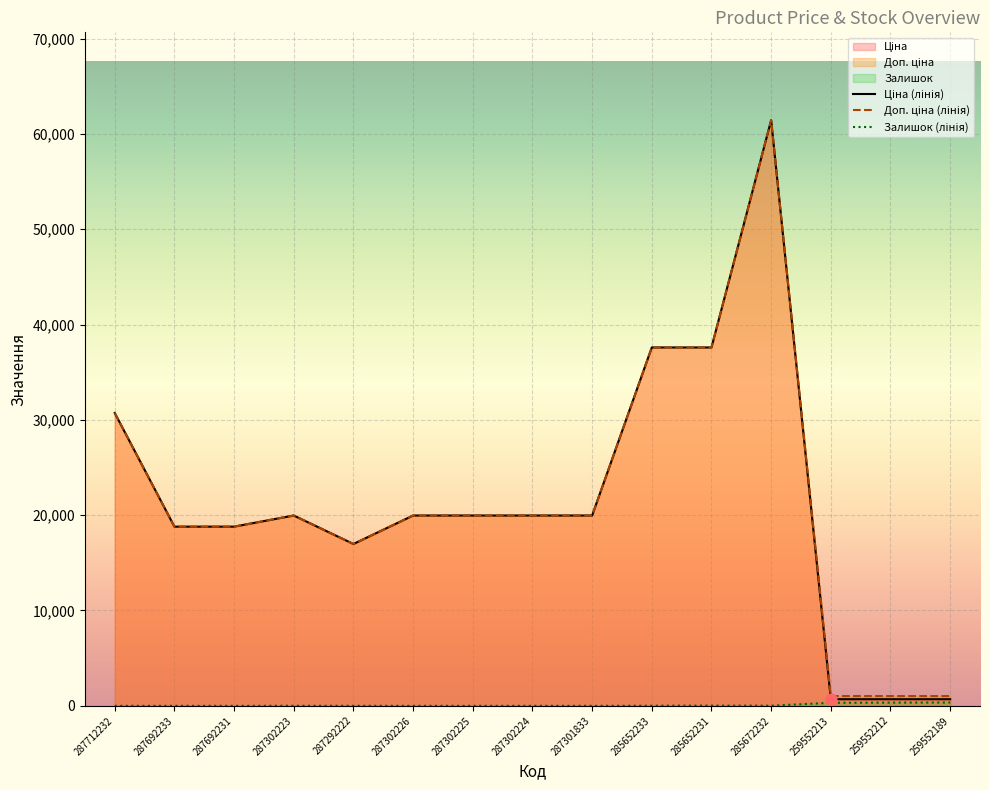

Which series contains the highest Y value?

Ціна